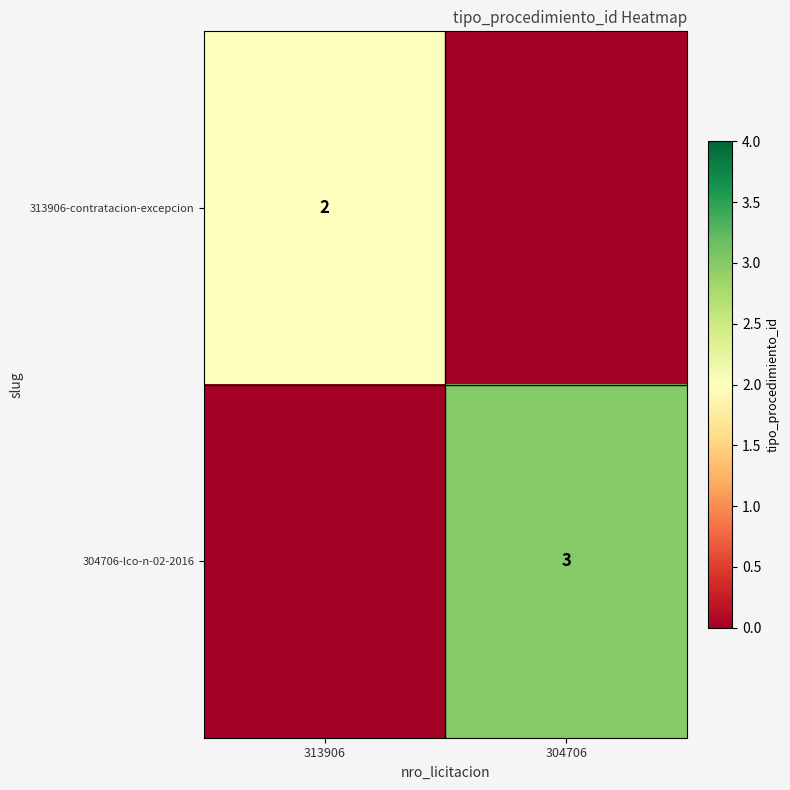

Is it true that 313906-contratacion-excepcion equals 1 at 313906?

False